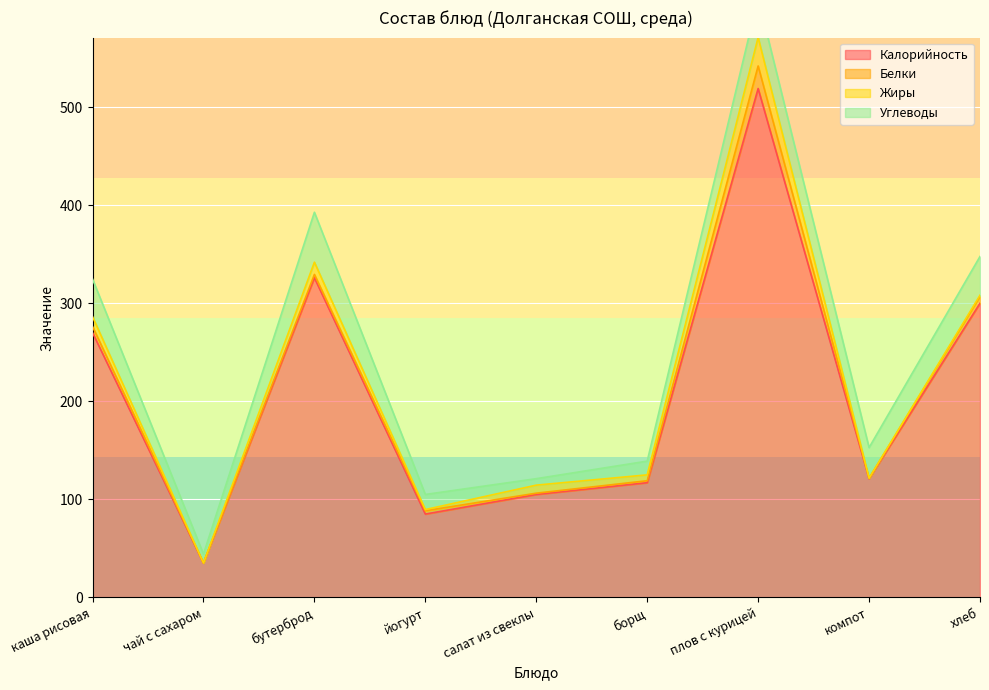

True or false: Жиры has more than 2 interior local peaks.

True